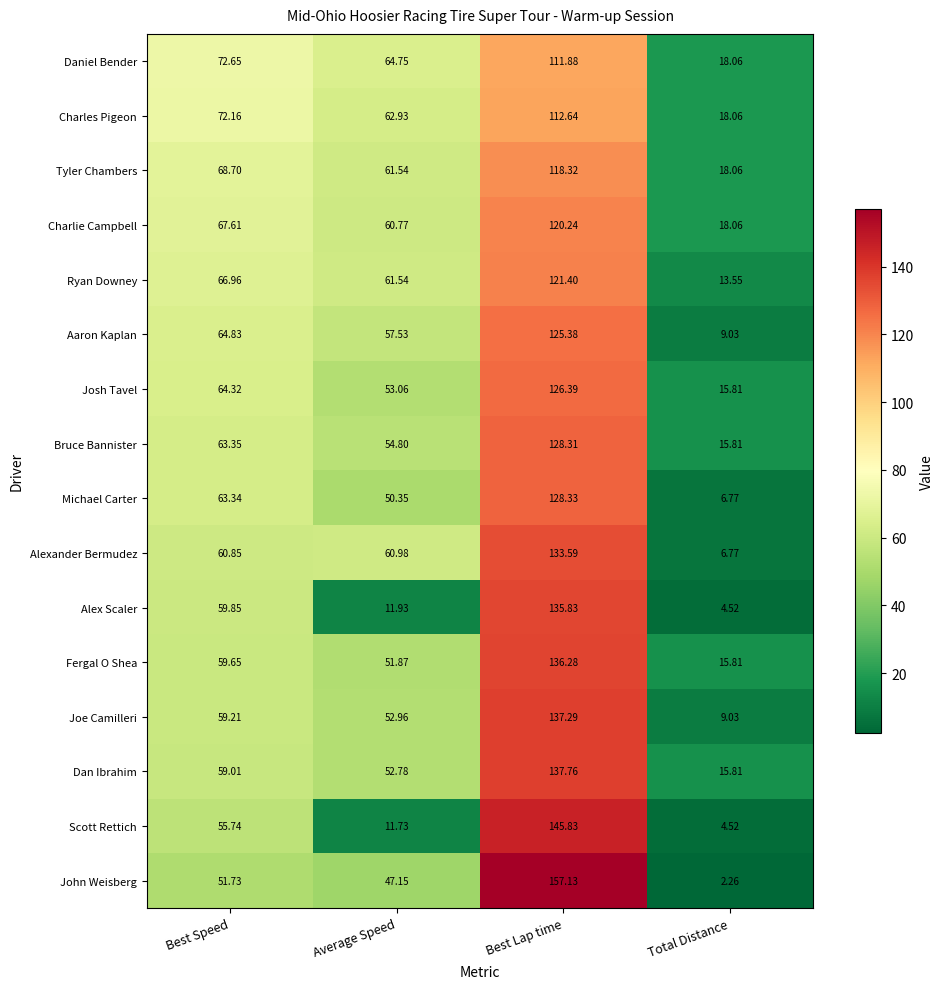

How many series are shown in this chart?

16